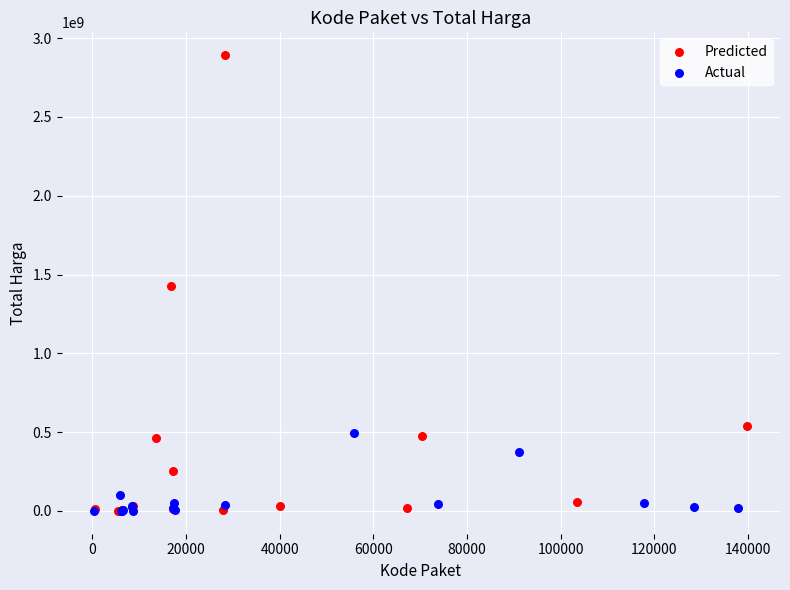

Which series contains the highest Y value?

Predicted